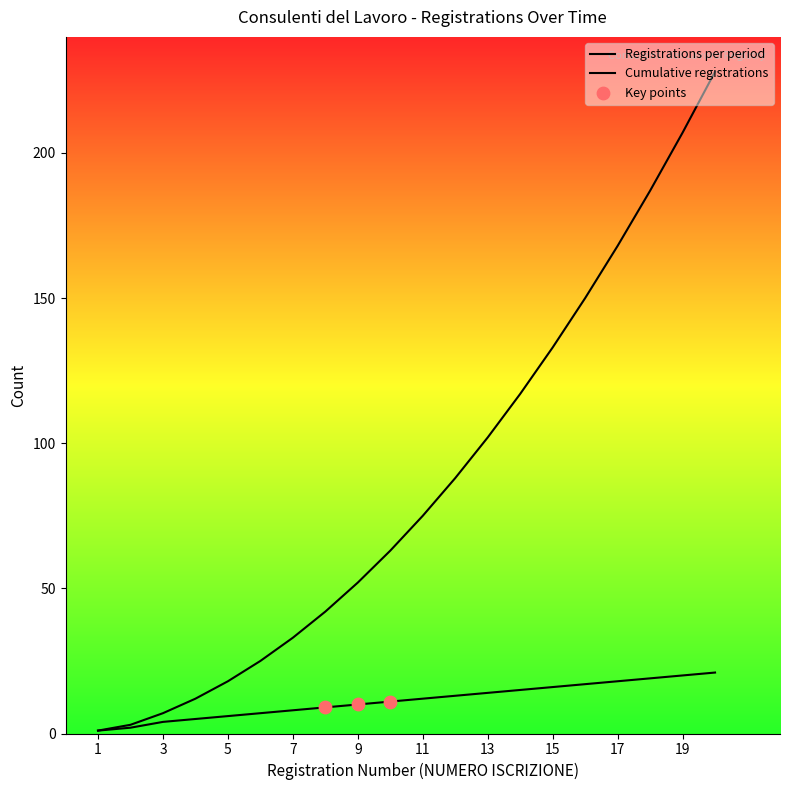

Which series contains the lowest Y value?

Registrations